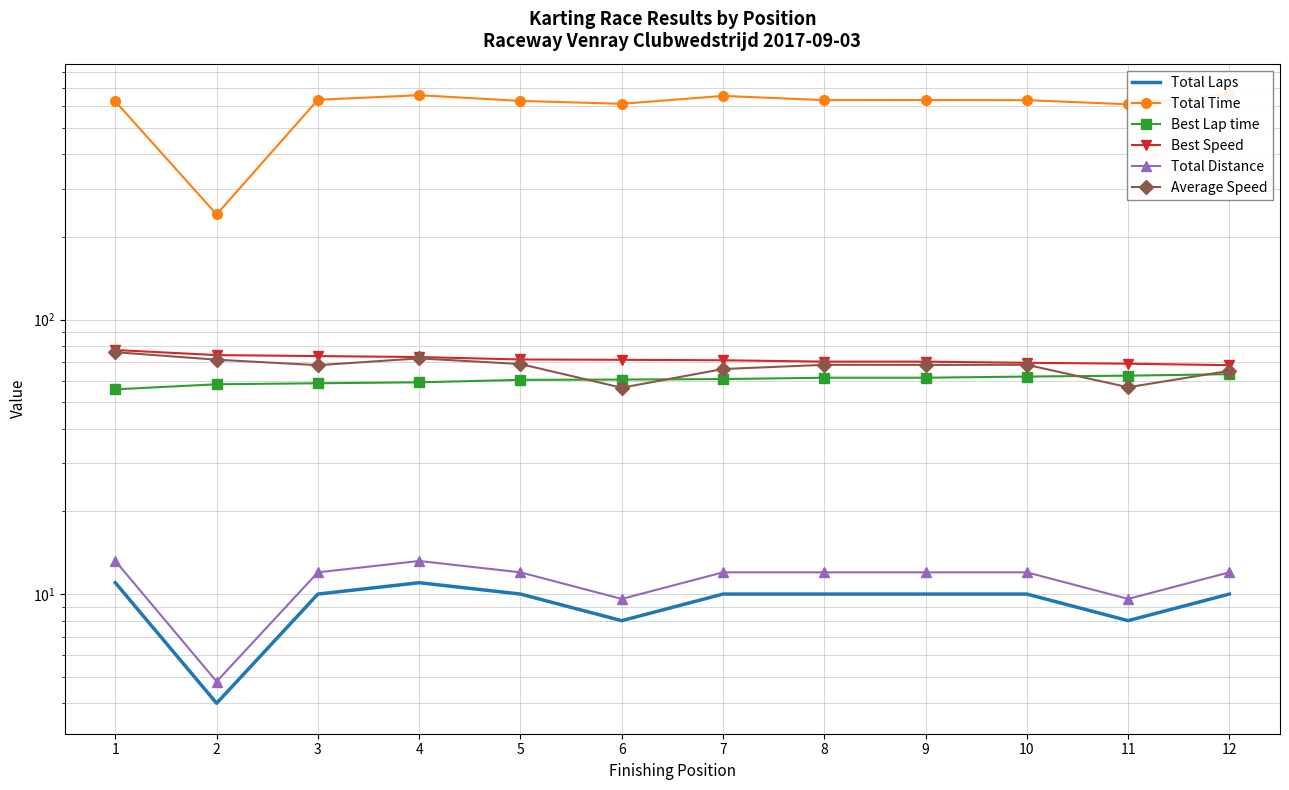

At 11, list the series in order from smallest to largest.

Total Laps, Total Distance, Average Speed, Best Lap time, Best Speed, Total Time